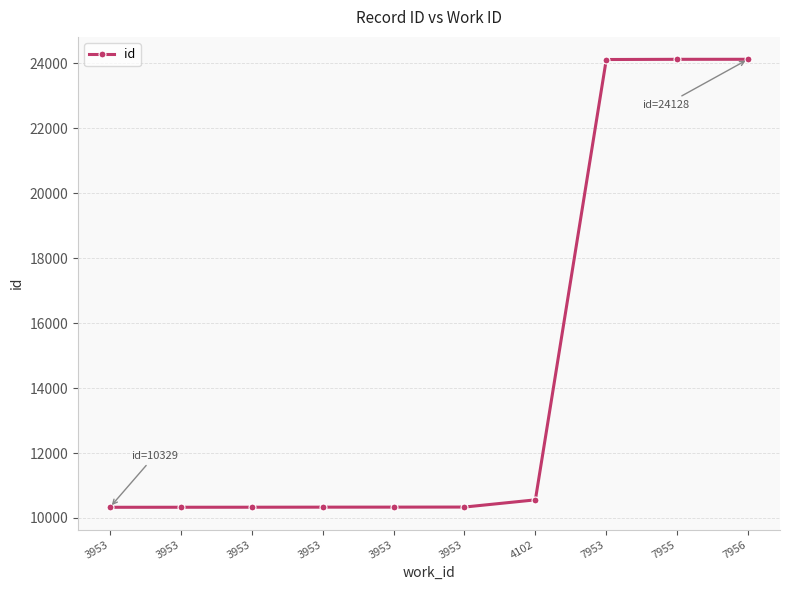

Does the chart display data point markers on the line(s)?

Yes